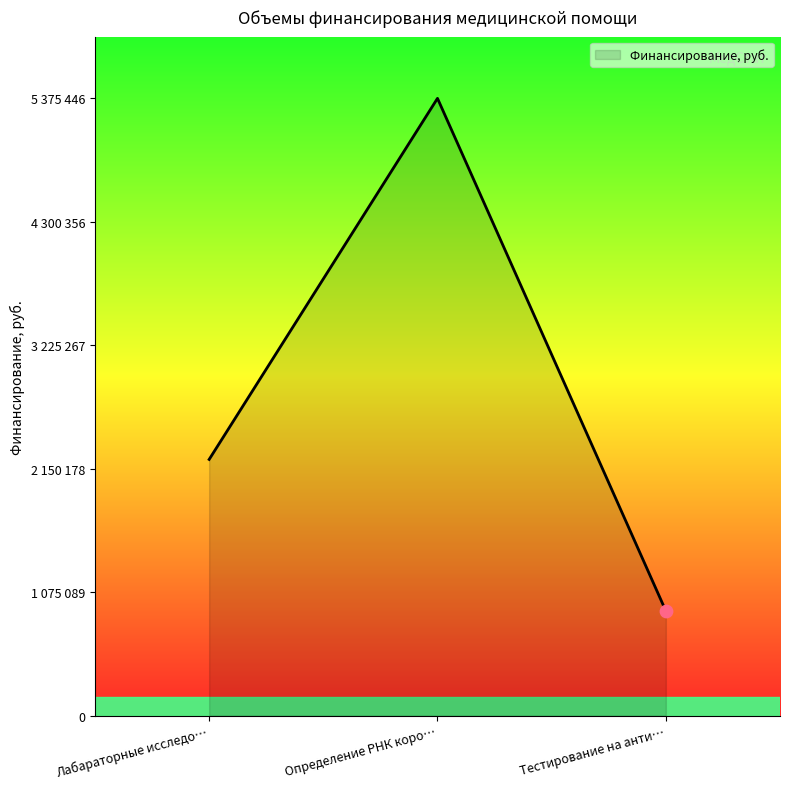

Is this an area chart (filled region under the line)?

Yes